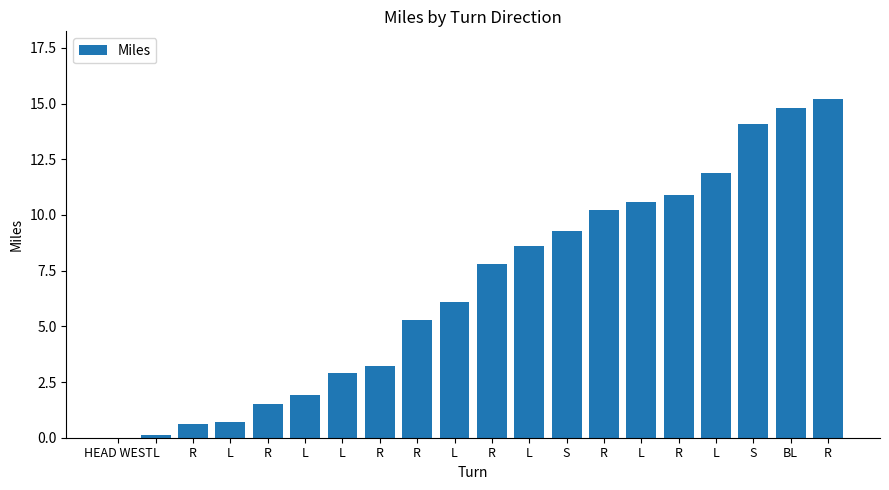

What is the difference between the maximum and second lowest values?

15.1